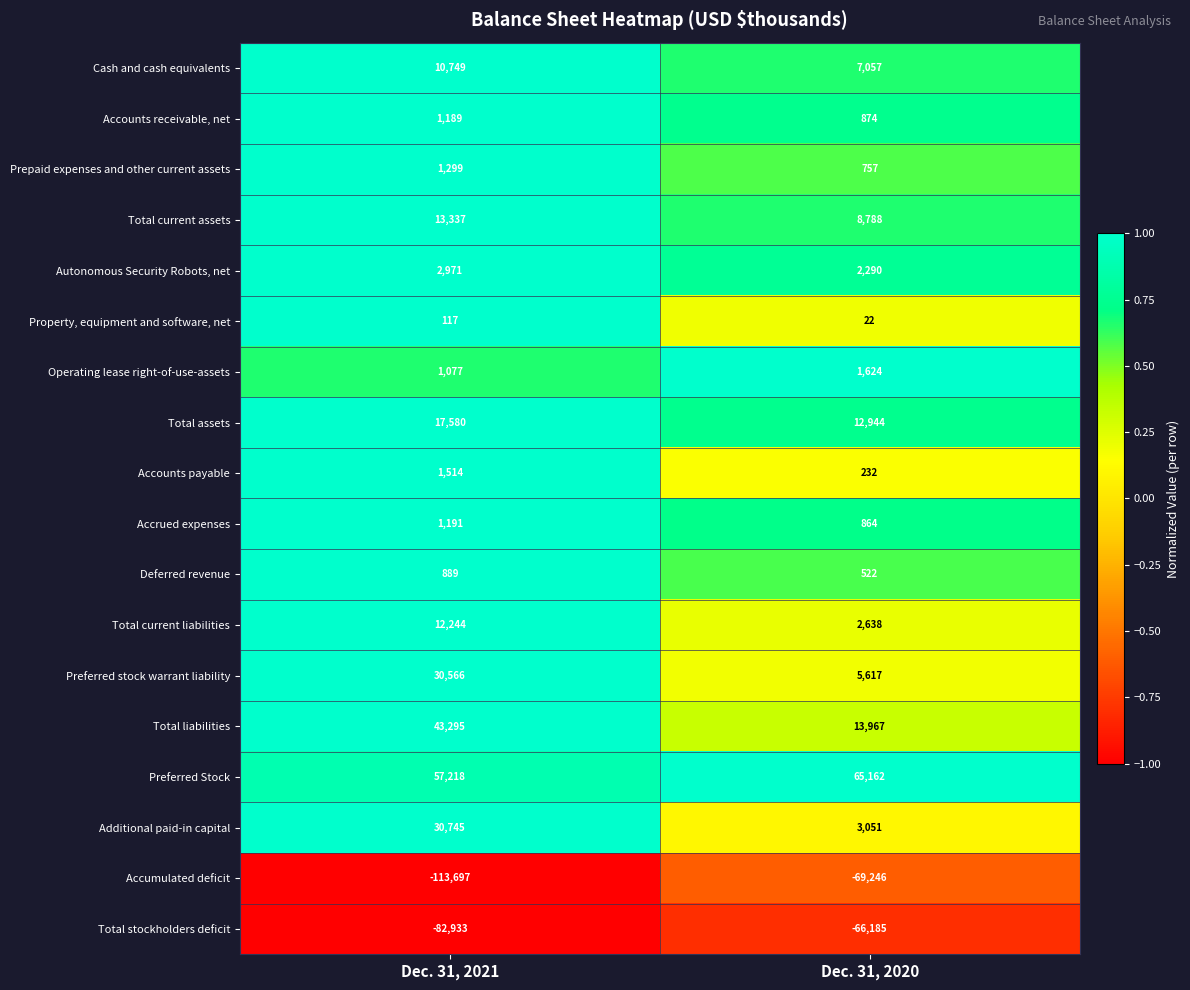

What is the approximate value of Preferred Stock at Dec. 31, 2020, to the nearest 50?

65150